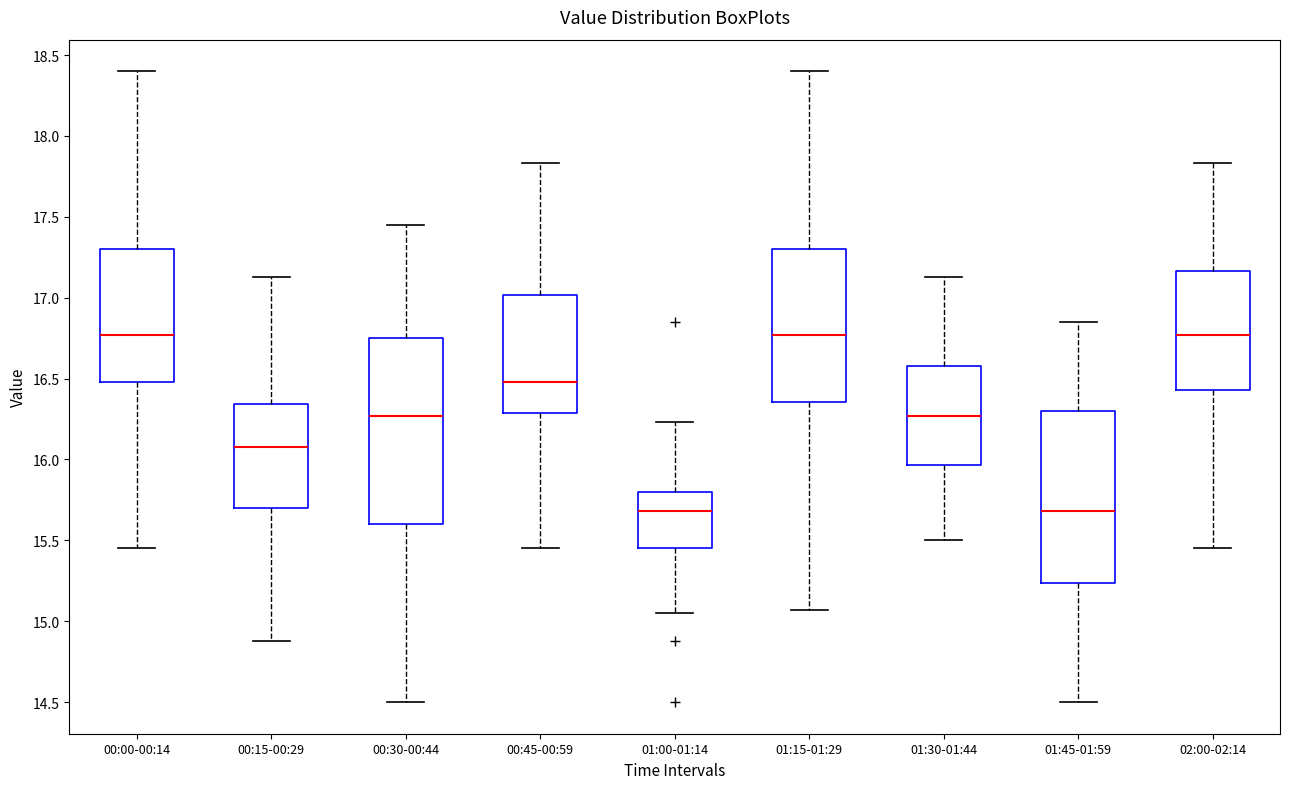

Reading left to right, read every box against the y-axis: the position of its median line, the range the box covers, and the ends of its whiskers. The values are not printed on the chart, so give them approximately, as read against the axis.

00:00-00:14: median 16.75, box 16.50 to 17.30, whiskers 15.45 to 18.40
00:15-00:29: median 16.10, box 15.70 to 16.35, whiskers 14.90 to 17.15
00:30-00:44: median 16.25, box 15.60 to 16.75, whiskers 14.50 to 17.45
00:45-00:59: median 16.50, box 16.30 to 17.00, whiskers 15.45 to 17.85
01:00-01:14: median 15.70, box 15.45 to 15.80, whiskers 15.05 to 16.25
01:15-01:29: median 16.75, box 16.35 to 17.30, whiskers 15.05 to 18.40
01:30-01:44: median 16.25, box 15.95 to 16.60, whiskers 15.50 to 17.15
01:45-01:59: median 15.70, box 15.25 to 16.30, whiskers 14.50 to 16.85
02:00-02:14: median 16.75, box 16.45 to 17.15, whiskers 15.45 to 17.85